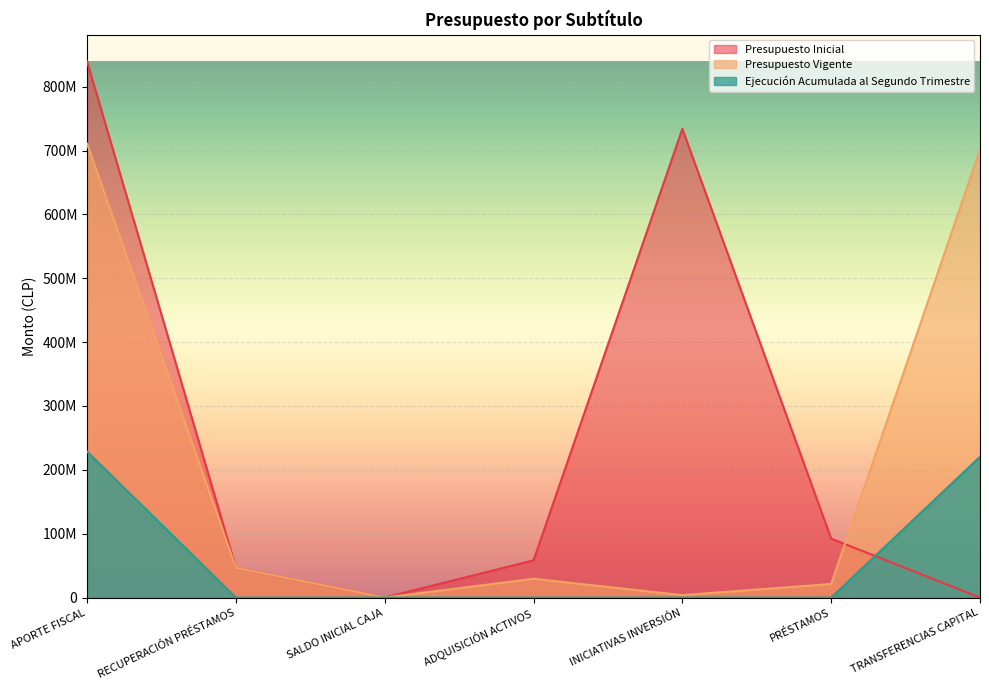

Where is the first local maximum for Presupuesto Vigente?

ADQUISICIÓN ACTIVOS